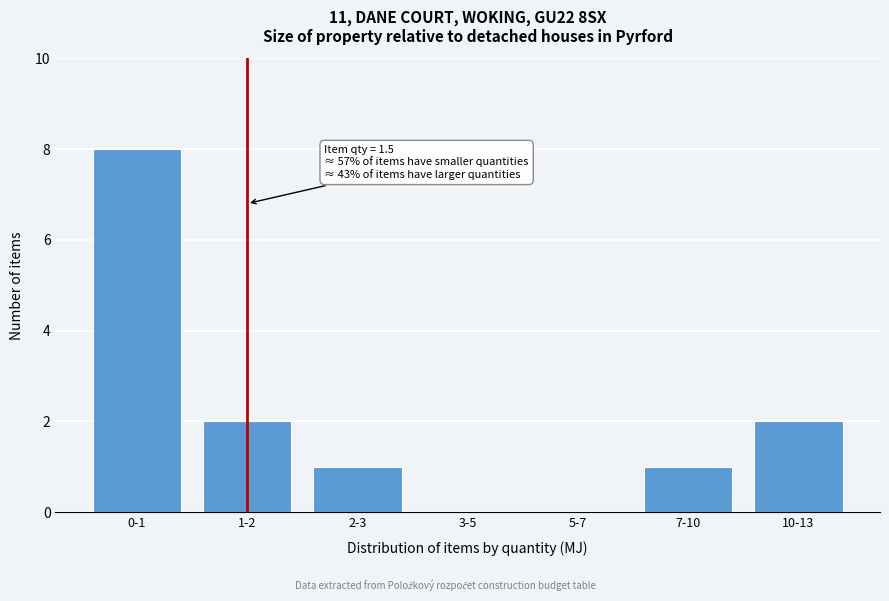

Reading right to left, transcribe all the data shown in this chart.

10-13=2	7-10=1	5-7=0	3-5=0	2-3=1	1-2=2	0-1=8